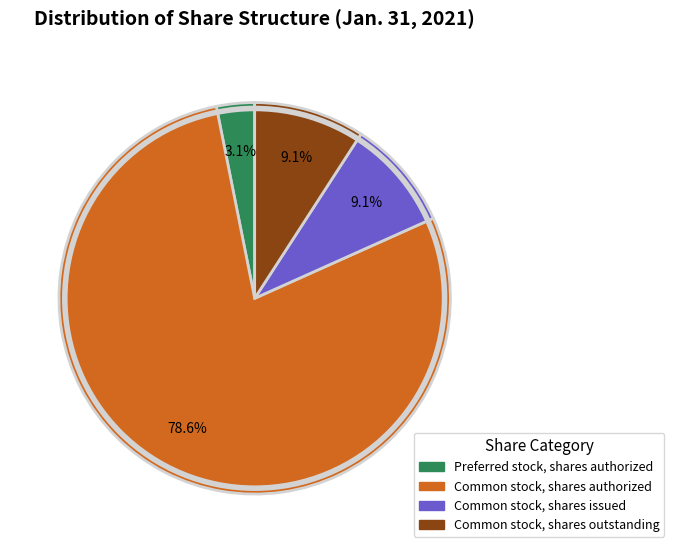

The Common stock, shares outstanding slice represents 9% of the pie. True or false?

True